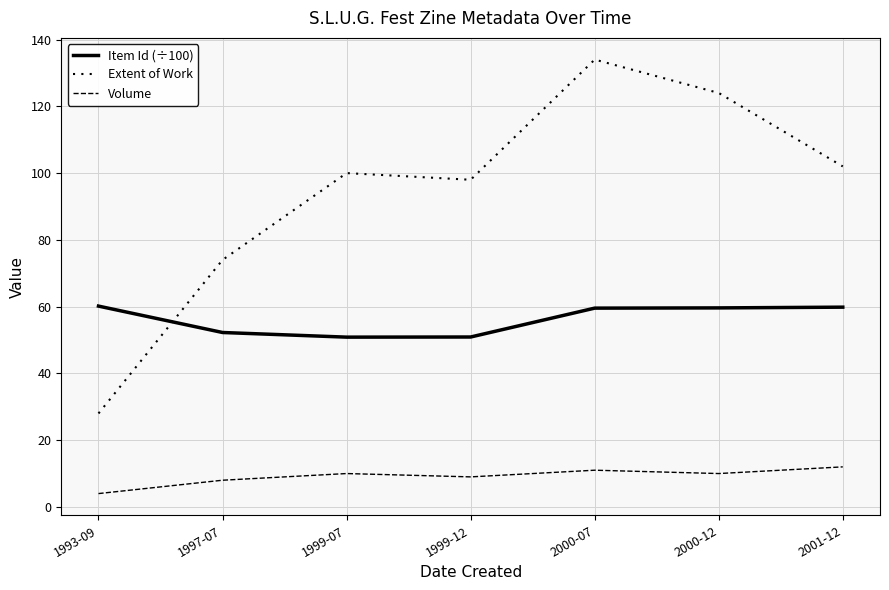

At which label does Volume reach its peak?

2001-12